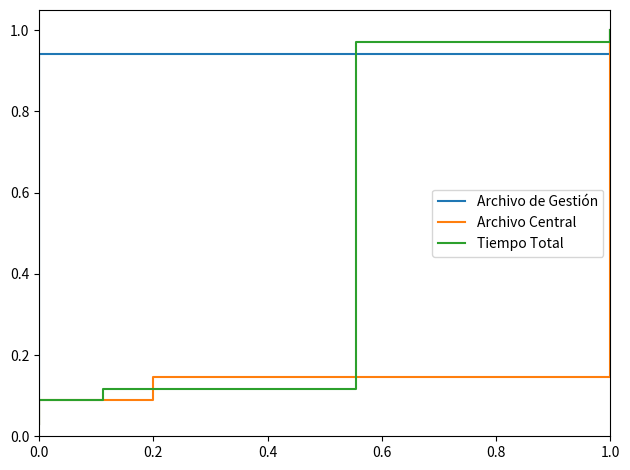

How many lines are shown in the chart?

3